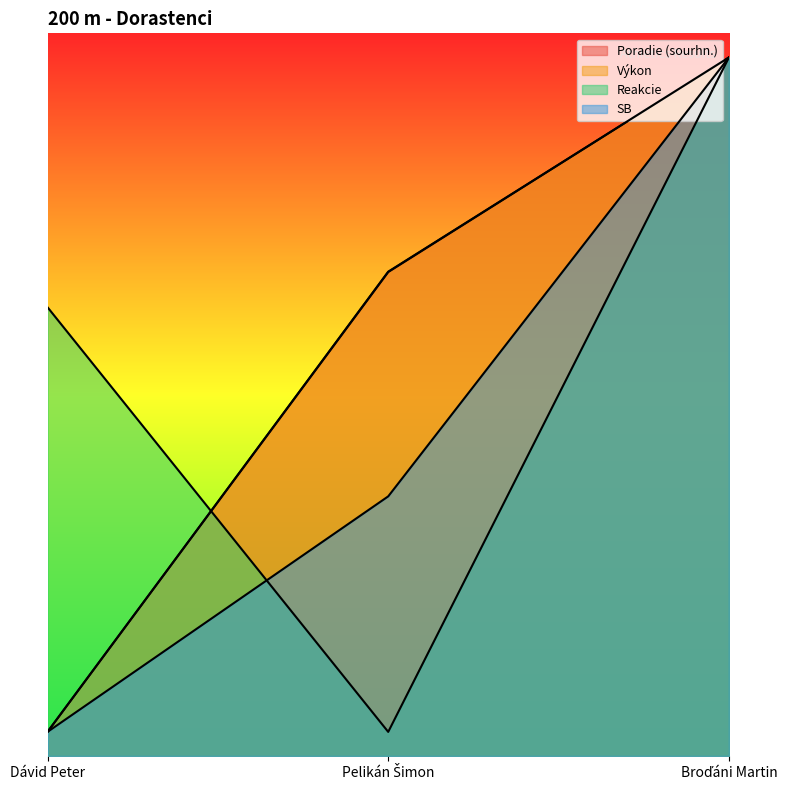

At which label is Poradie (sourhn.) closest to 15?

Pelikán Šimon